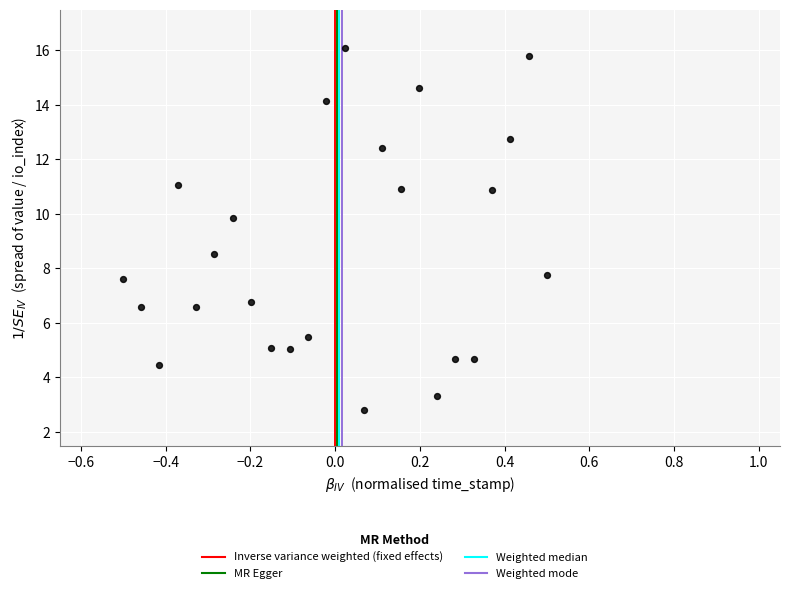

What is the range of Y values (max minus min)?

13.3